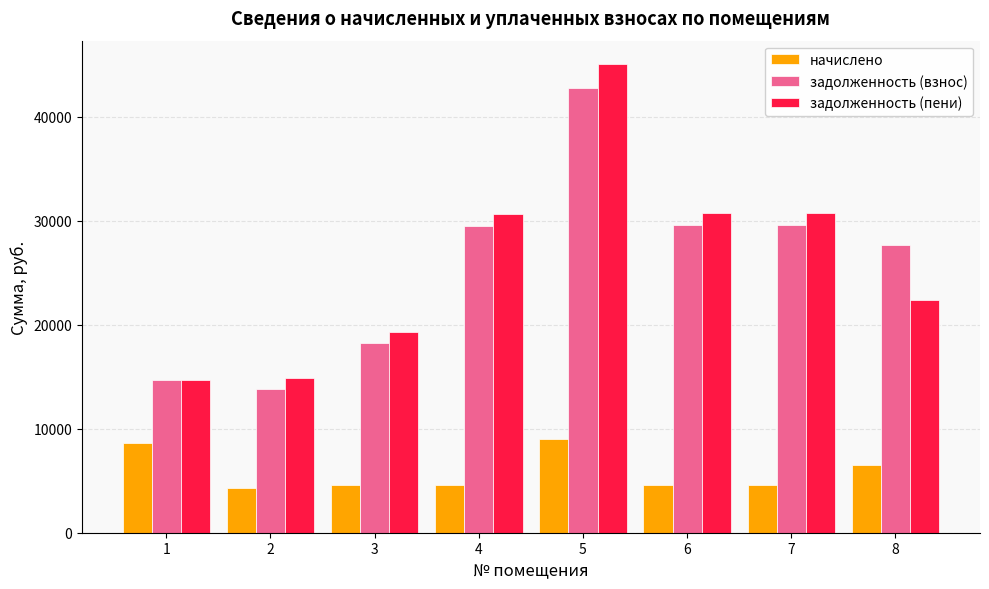

What is the greatest value displayed?

45061.5